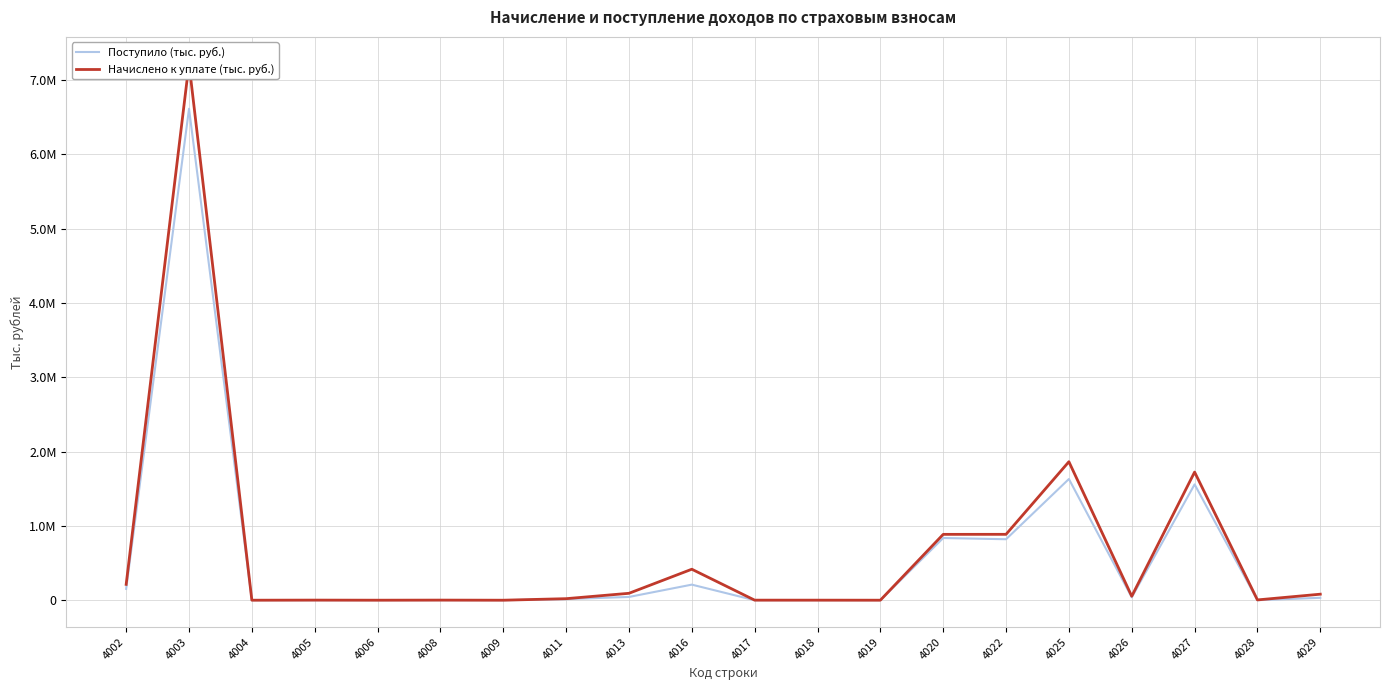

How many lines are shown in the chart?

2